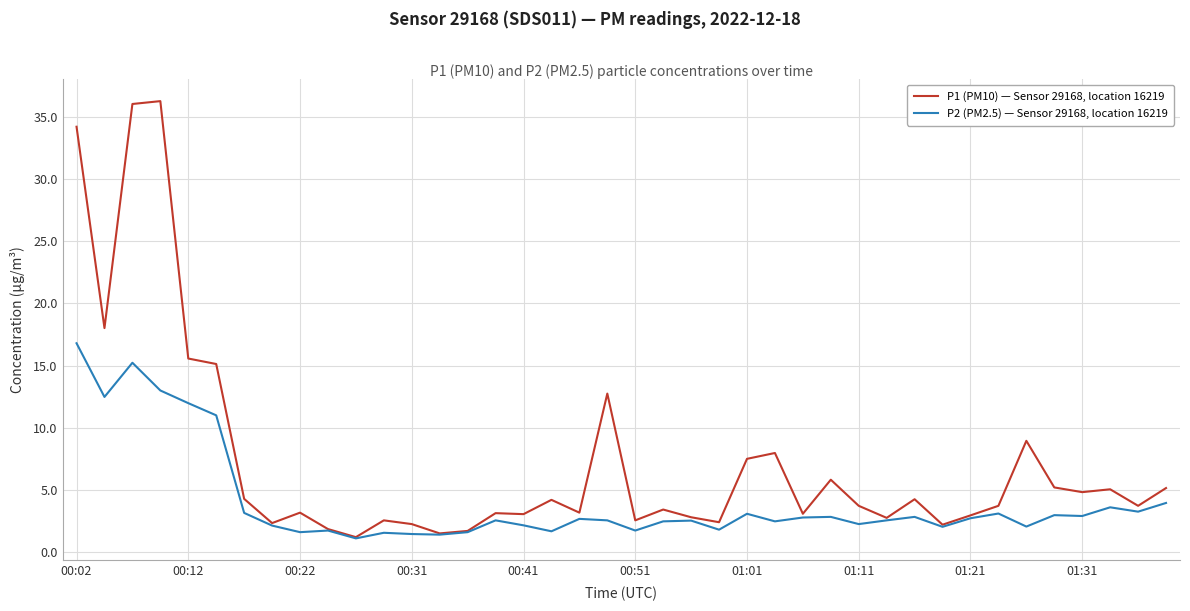

Which series has the largest range (max minus min)?

P1 (PM10) — Sensor 29168, location 16219